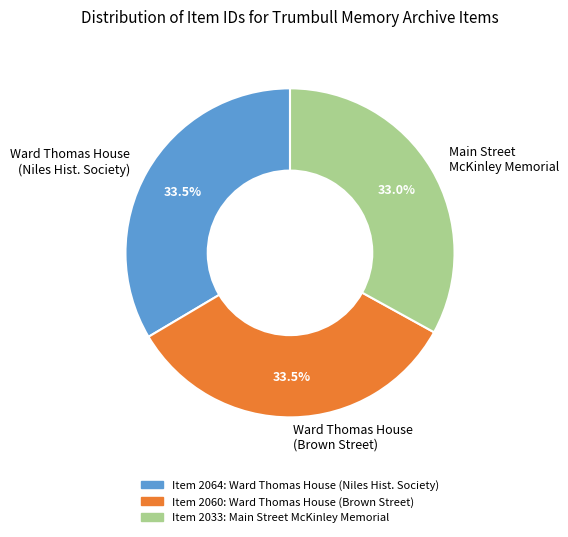

Is Main Street McKinley Memorial the majority of the pie?

No